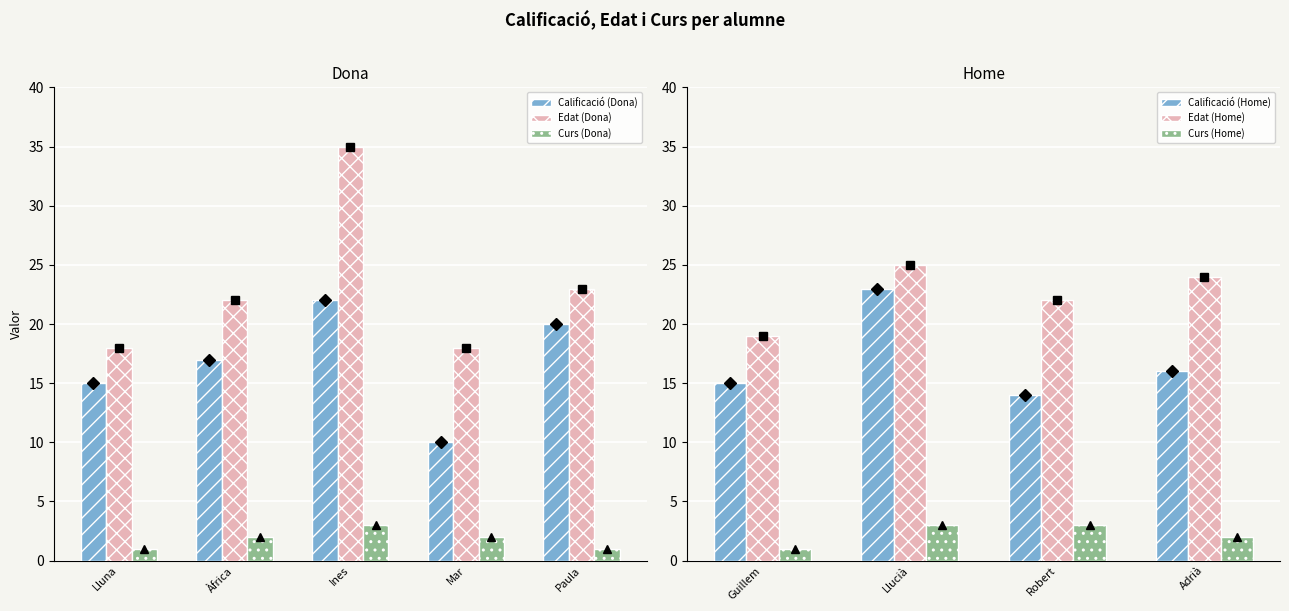

Rank the series by their average value, from lowest to highest.

Curs, Calificació, Edat